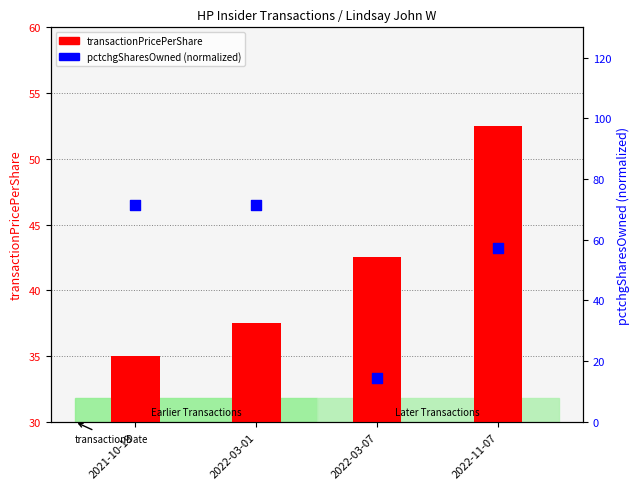

At which category is the sum across all series the highest?

2022-11-07